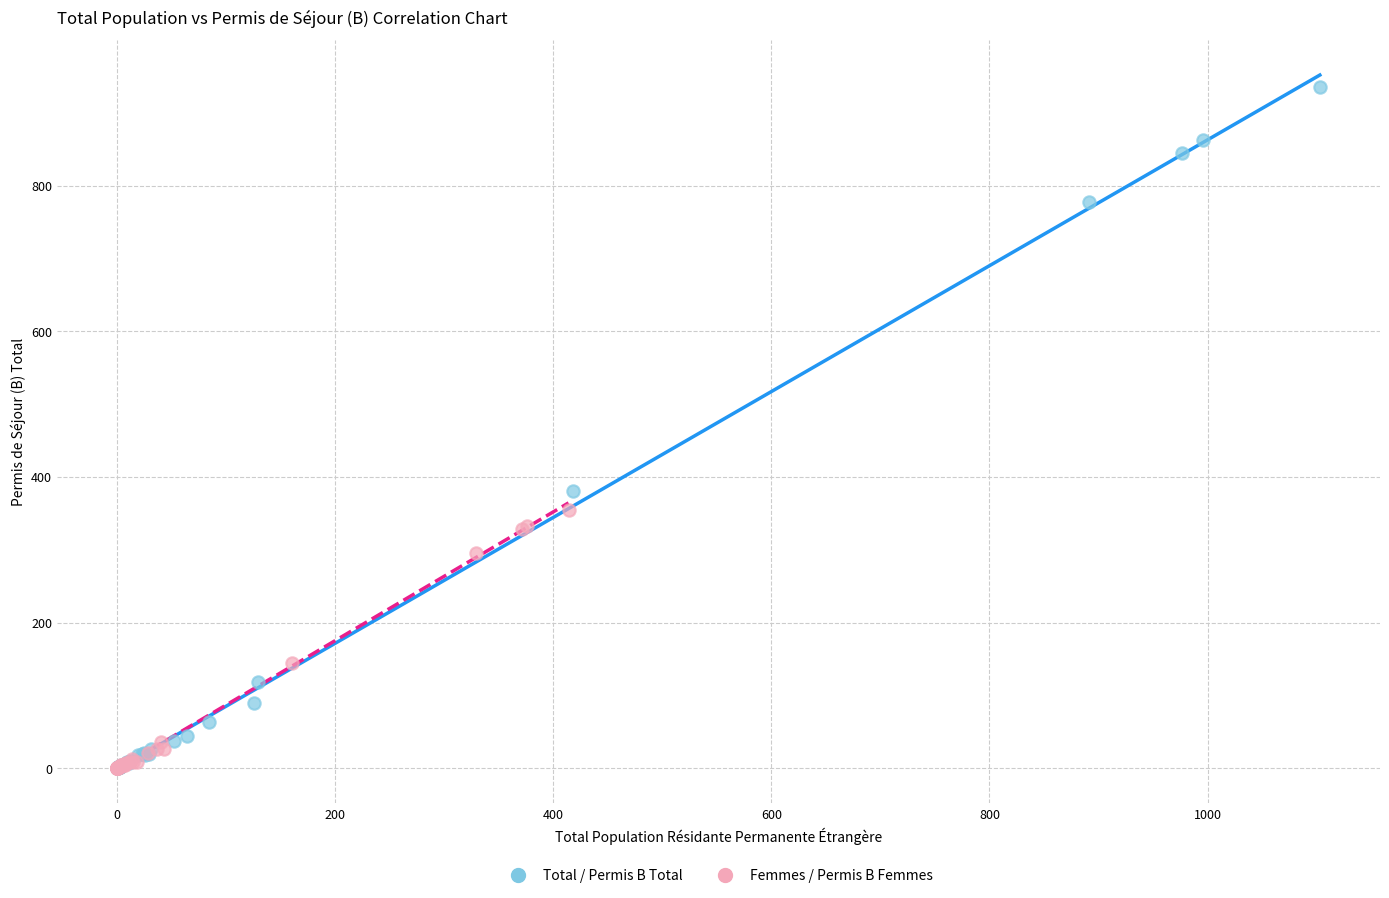

Which series has the largest Y range (max minus min)?

Total / Permis B Total